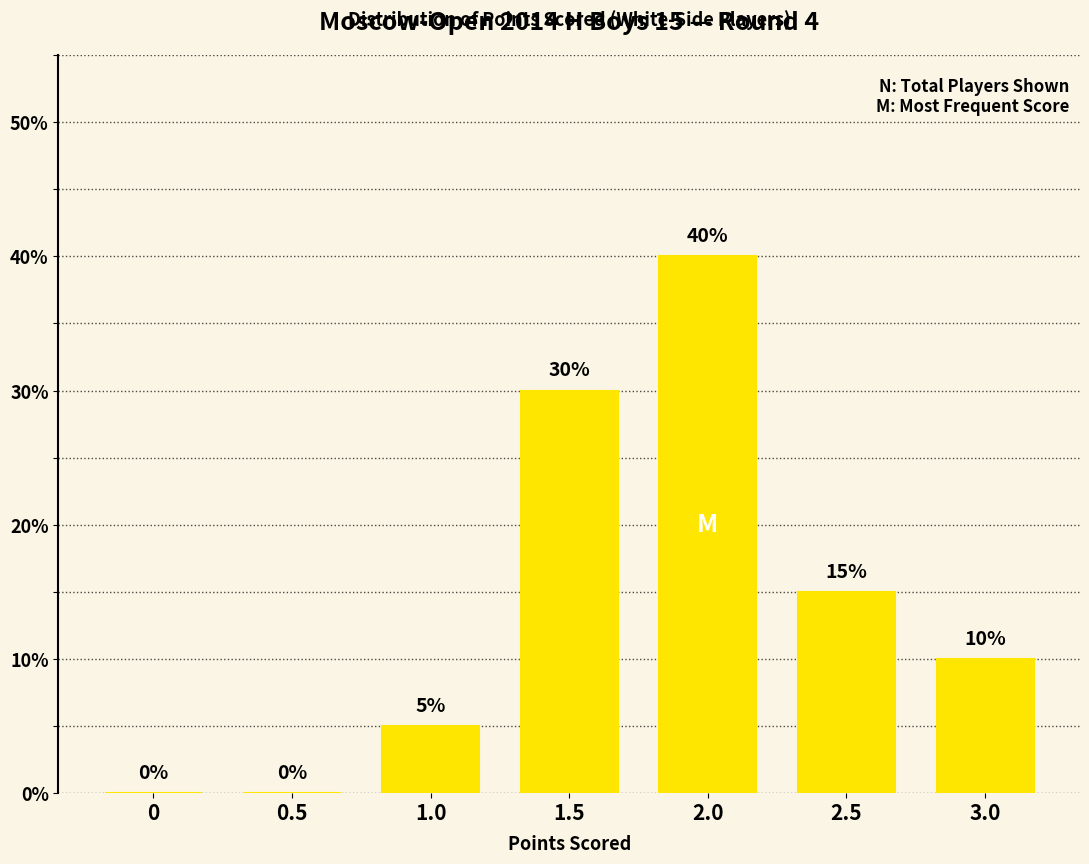

What is the greatest value displayed?

40